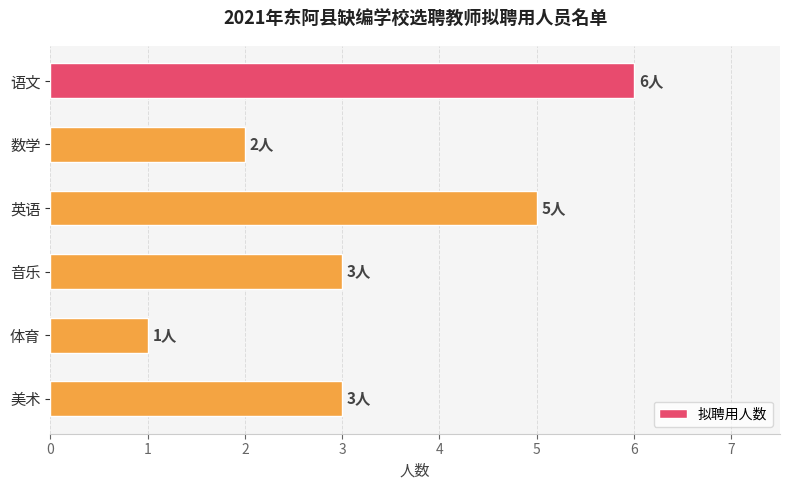

What is the sum of all values?

20